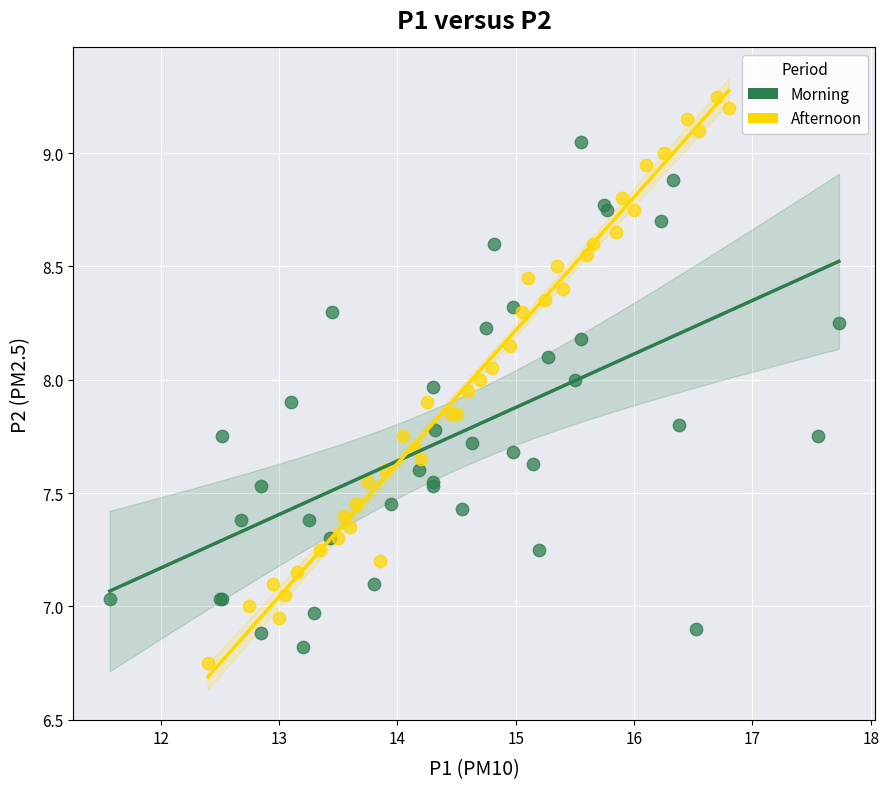

Which series contains the highest Y value?

Afternoon